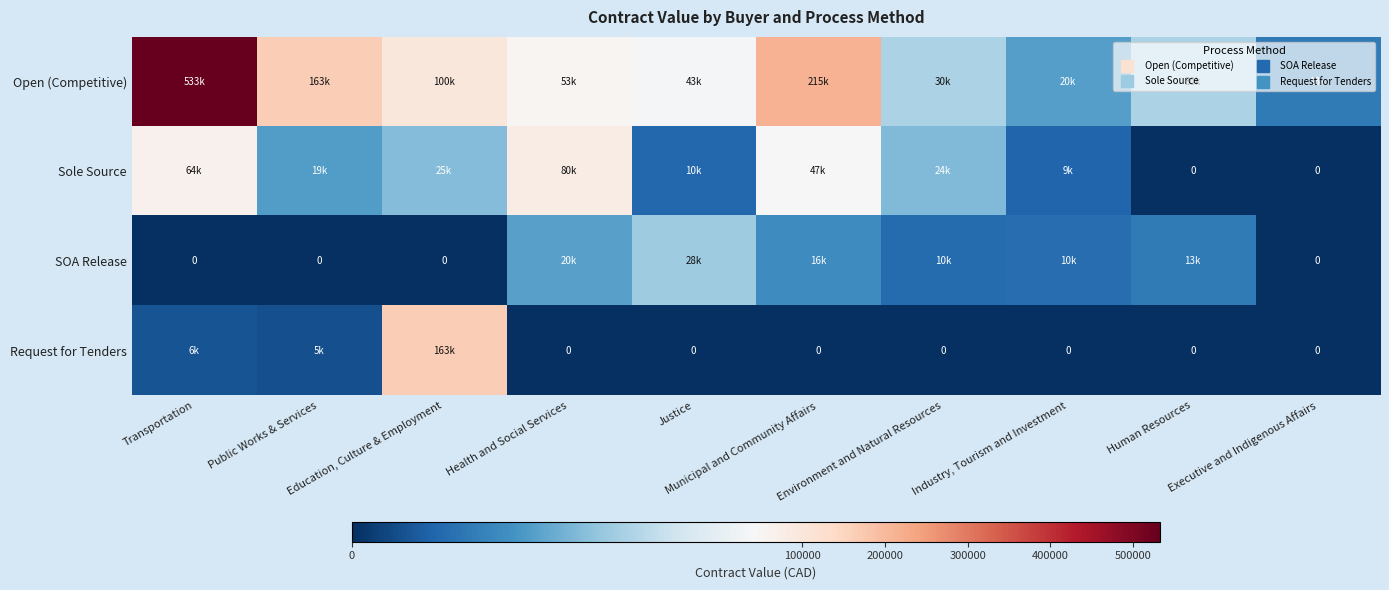

What is the difference between the SOA Release values at Justice and Human Resources?

15569.9